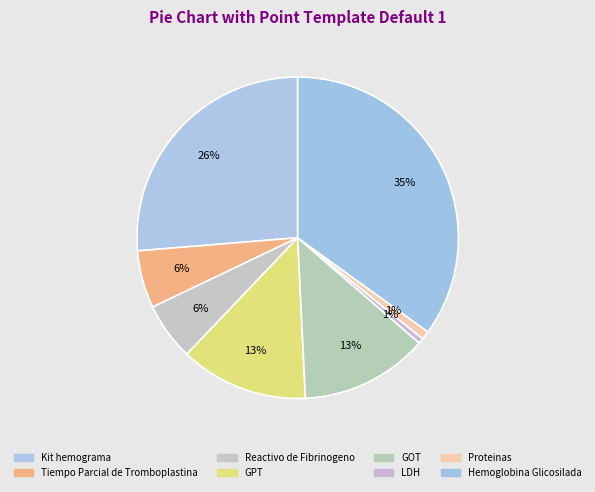

To the nearest percent, what is the difference between the largest and smallest slice percentages?

34%